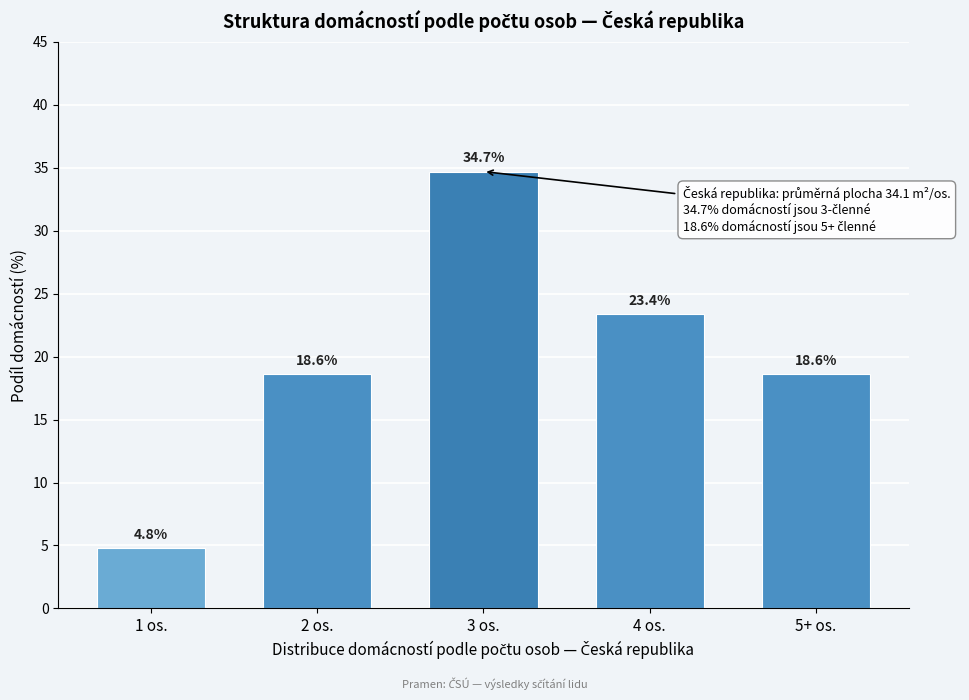

Reading left to right, extract all data points from this chart.

1 os.=4.8	2 os.=18.6	3 os.=34.7	4 os.=23.4	5+ os.=18.6